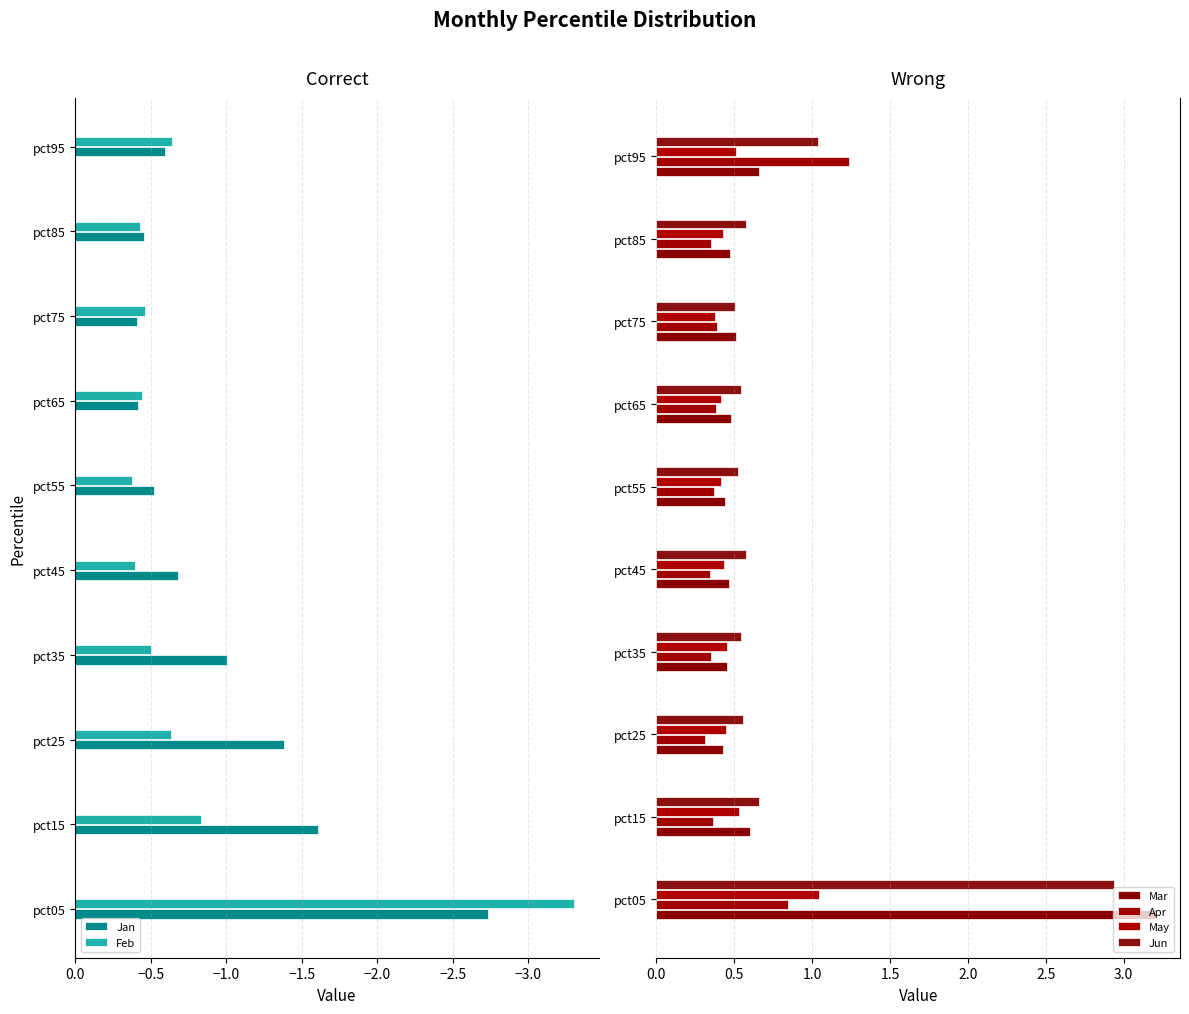

What is the sum of the Feb values at pct05 and pct45?

-3.7